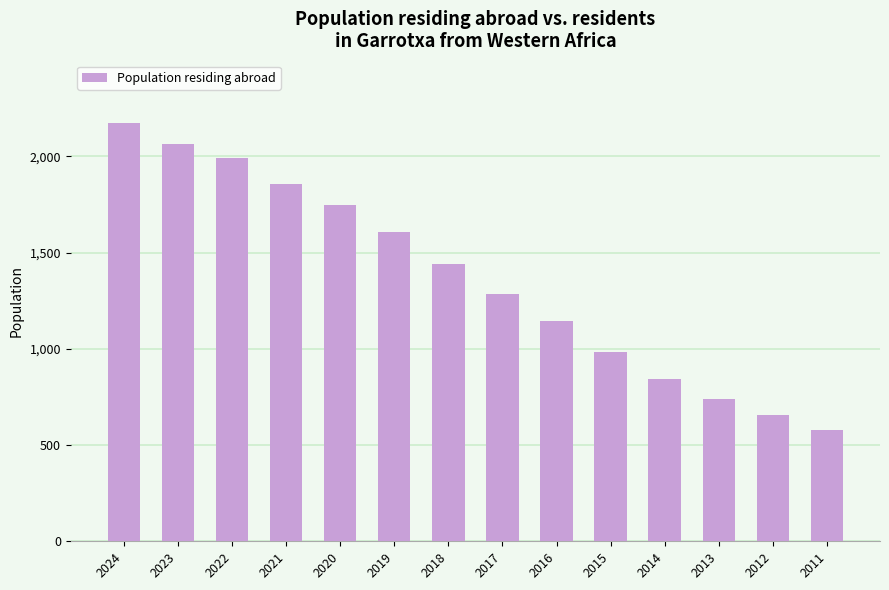

Reading left to right, extract all data points from this chart.

2171	2063	1990	1858	1749	1605	1442	1287	1144	983	845	738	655	579